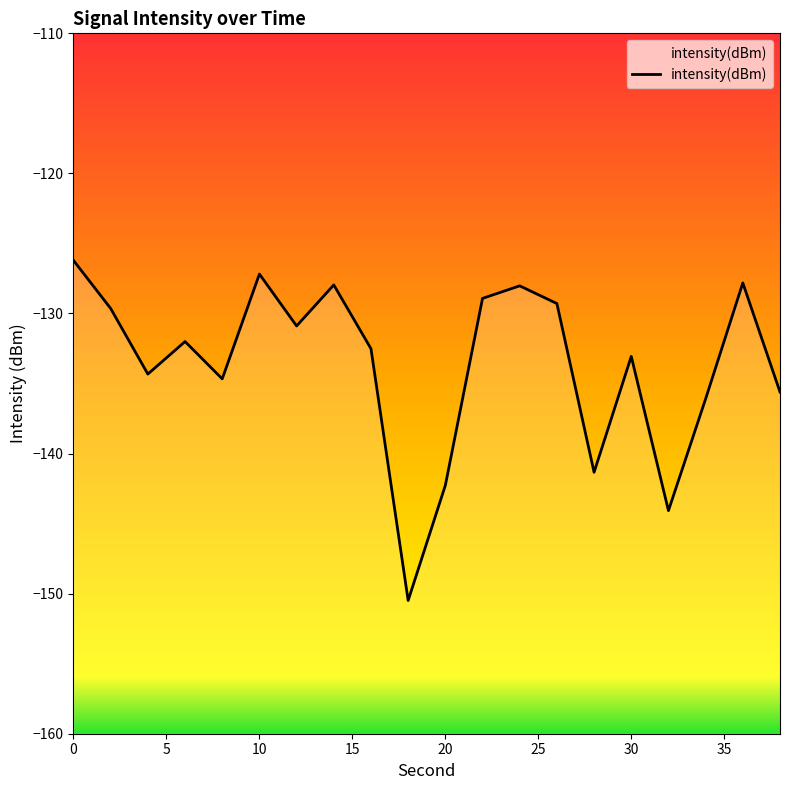

What is the difference between the maximum and minimum values?

24.3